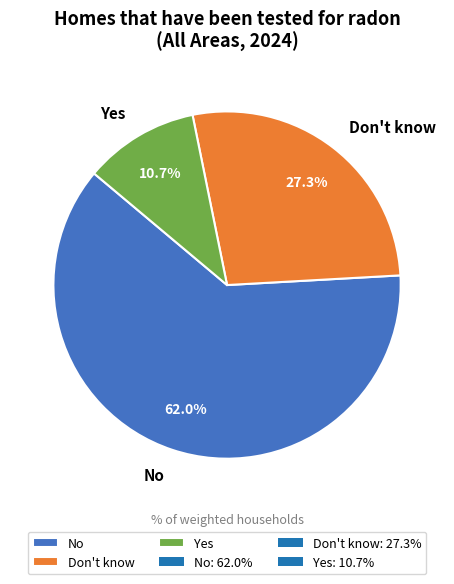

To the nearest percent, what portion does Don't know represent?

27%